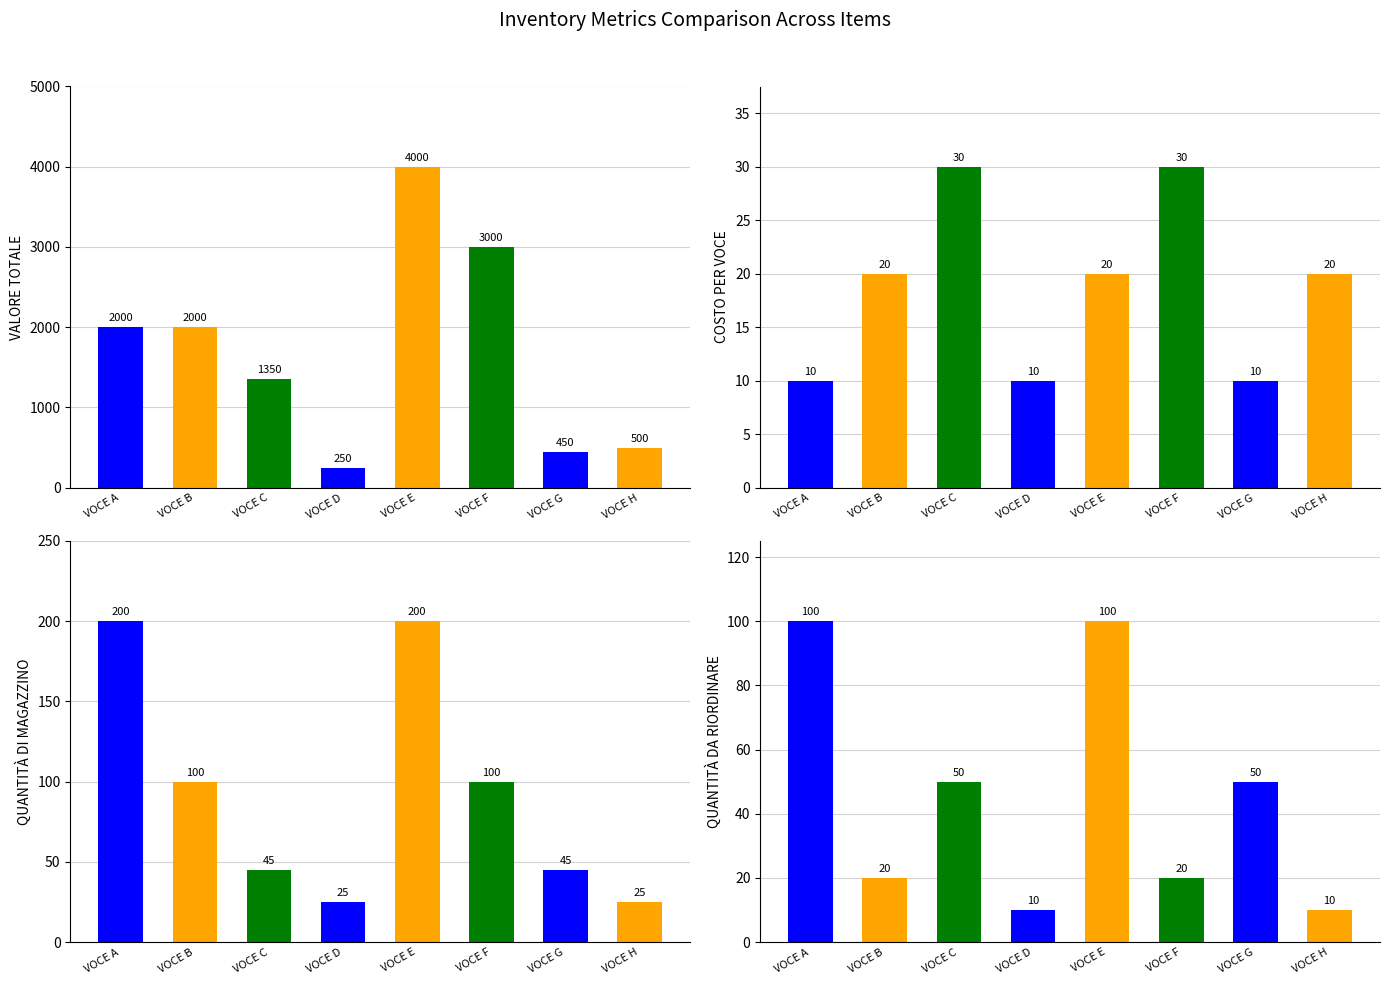

What is the value of the COSTO PER VOCE bar at the 4th from the left?

10